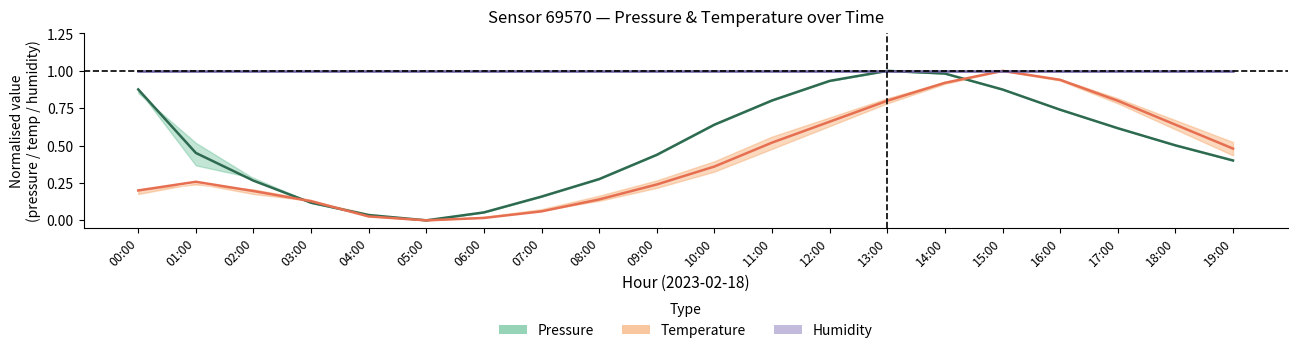

Between 03:00 and 07:00, which is larger?

07:00